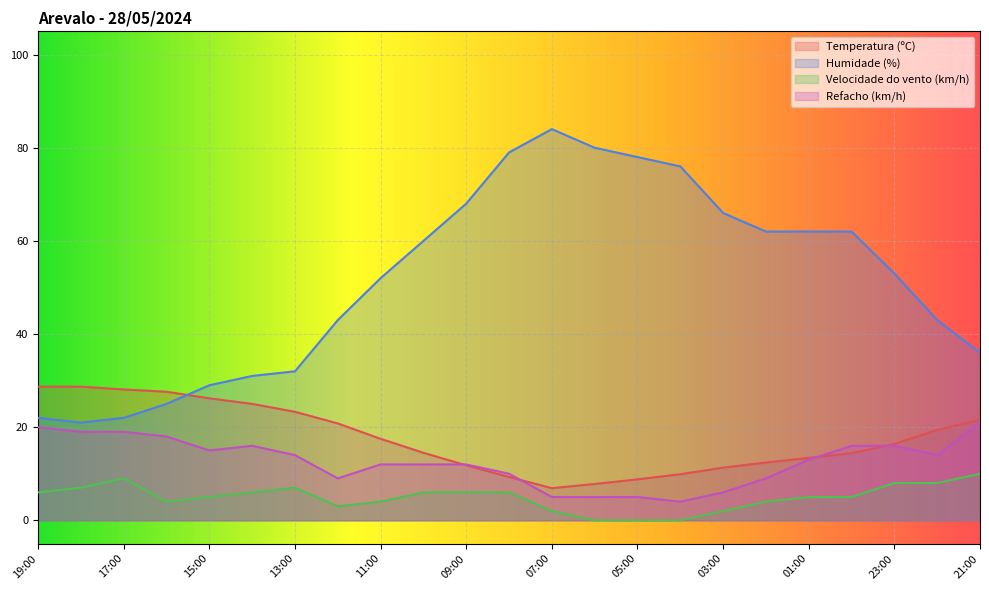

At which category is the sum across all series the highest?

08:00